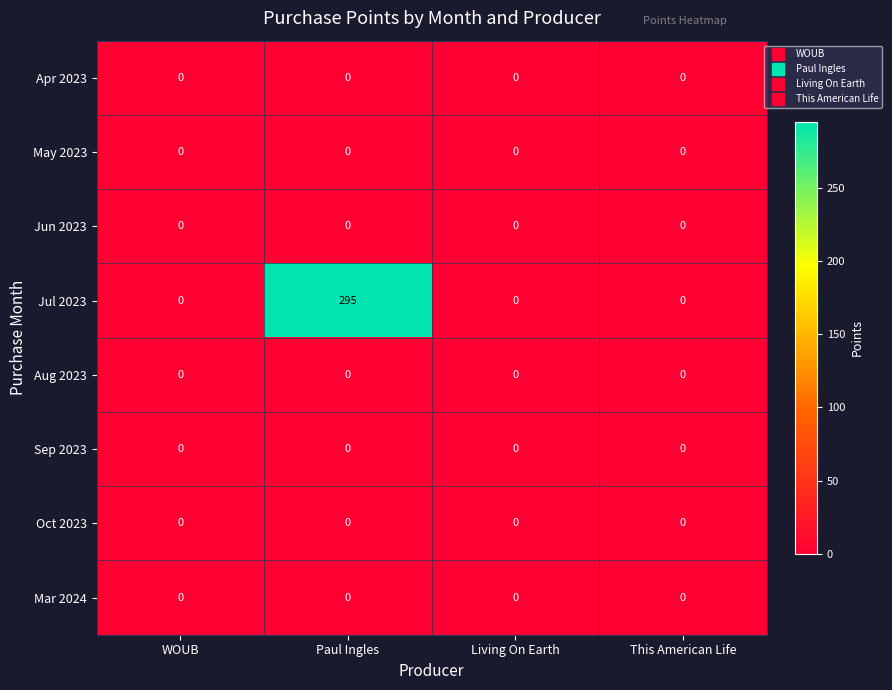

At how many categories does at least one series exceed 91?

1